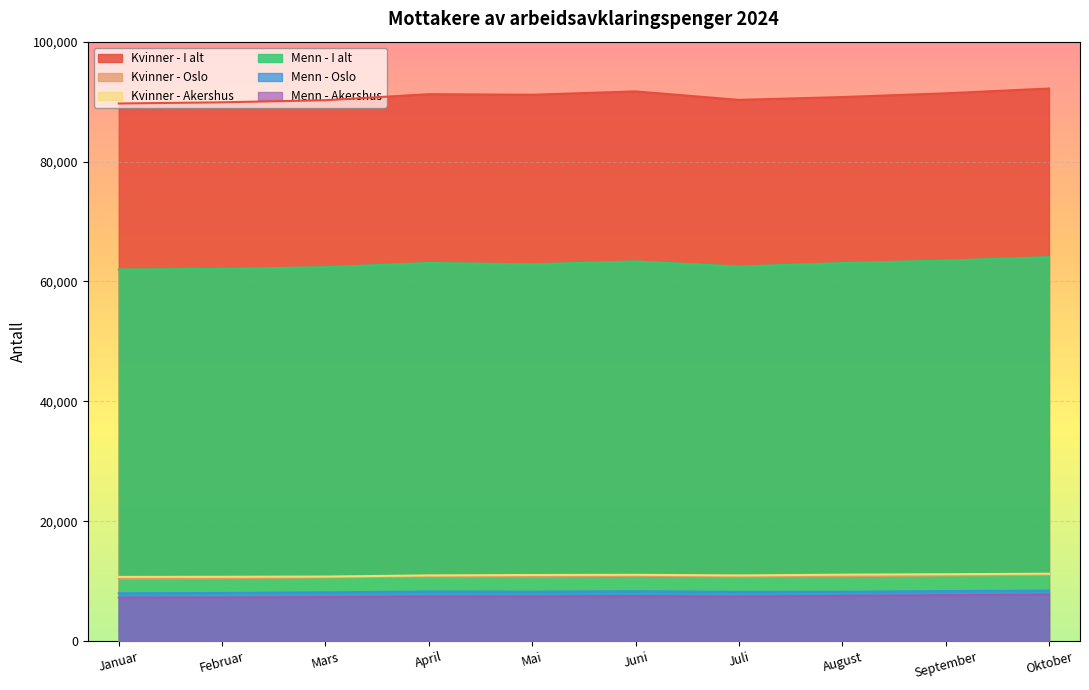

True or false: Menn - Akershus and Menn - I alt cross at least once.

False